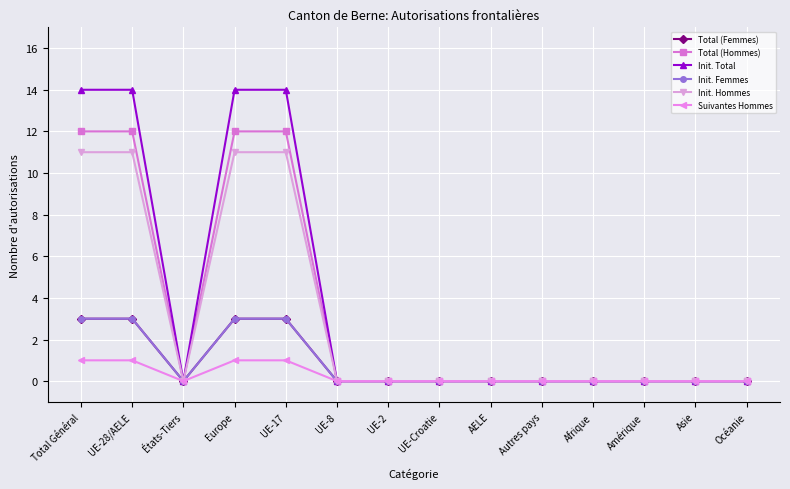

Reading left to right, what are all the values shown in this chart?

Total (Femmes): Total Général=3	UE-28/AELE=3	États-Tiers=0	Europe=3	UE-17=3	UE-8=0	UE-2=0	UE-Croatie=0	AELE=0	Autres pays=0	Afrique=0	Amérique=0	Asie=0	Océanie=0
Total (Hommes): Total Général=12	UE-28/AELE=12	États-Tiers=0	Europe=12	UE-17=12	UE-8=0	UE-2=0	UE-Croatie=0	AELE=0	Autres pays=0	Afrique=0	Amérique=0	Asie=0	Océanie=0
Init. Total: Total Général=14	UE-28/AELE=14	États-Tiers=0	Europe=14	UE-17=14	UE-8=0	UE-2=0	UE-Croatie=0	AELE=0	Autres pays=0	Afrique=0	Amérique=0	Asie=0	Océanie=0
Init. Femmes: Total Général=3	UE-28/AELE=3	États-Tiers=0	Europe=3	UE-17=3	UE-8=0	UE-2=0	UE-Croatie=0	AELE=0	Autres pays=0	Afrique=0	Amérique=0	Asie=0	Océanie=0
Init. Hommes: Total Général=11	UE-28/AELE=11	États-Tiers=0	Europe=11	UE-17=11	UE-8=0	UE-2=0	UE-Croatie=0	AELE=0	Autres pays=0	Afrique=0	Amérique=0	Asie=0	Océanie=0
Suivantes Hommes: Total Général=1	UE-28/AELE=1	États-Tiers=0	Europe=1	UE-17=1	UE-8=0	UE-2=0	UE-Croatie=0	AELE=0	Autres pays=0	Afrique=0	Amérique=0	Asie=0	Océanie=0